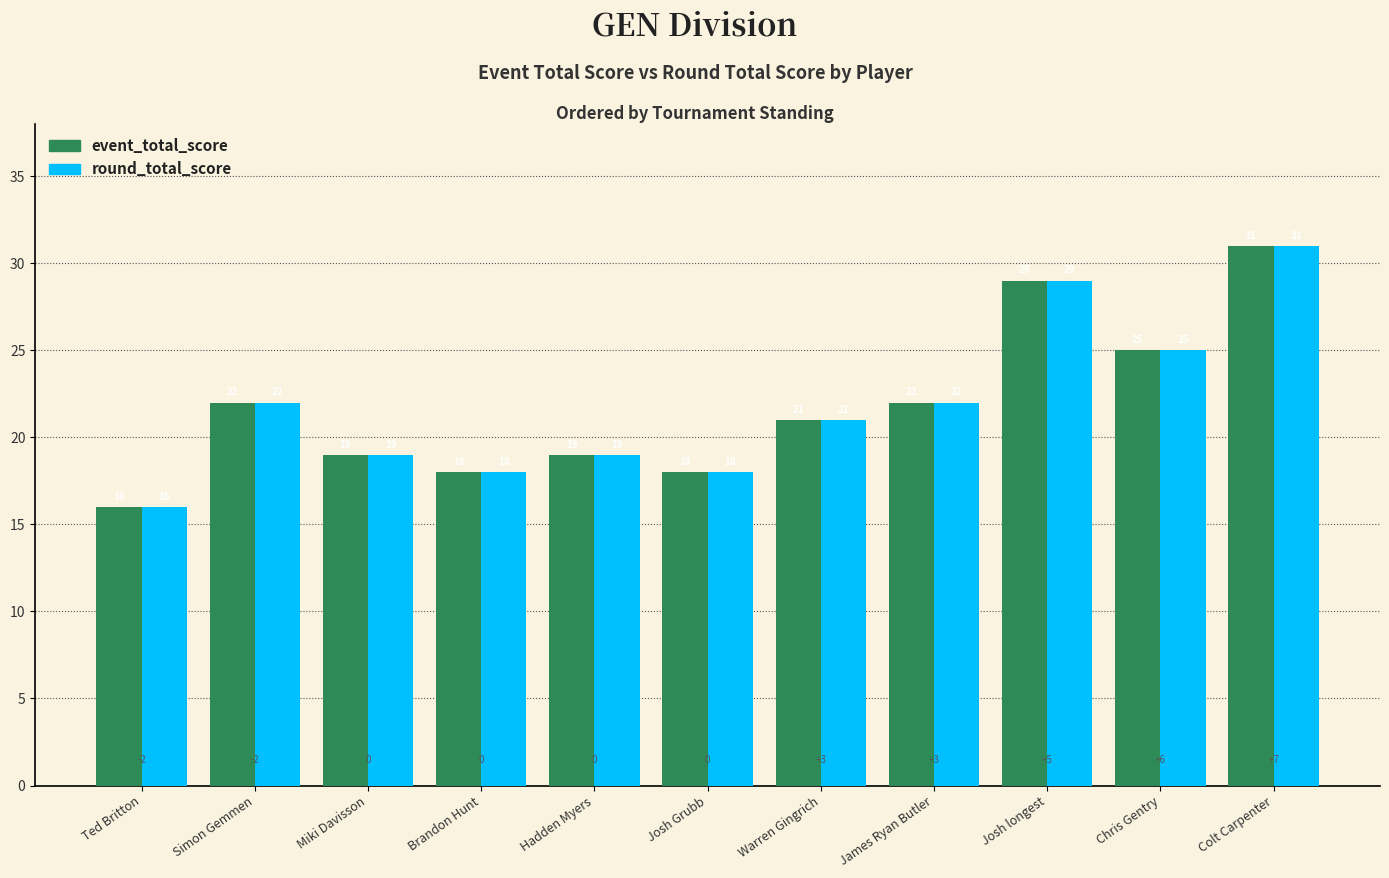

The round_total_score series shows 30 at James Ryan Butler. True or false?

False